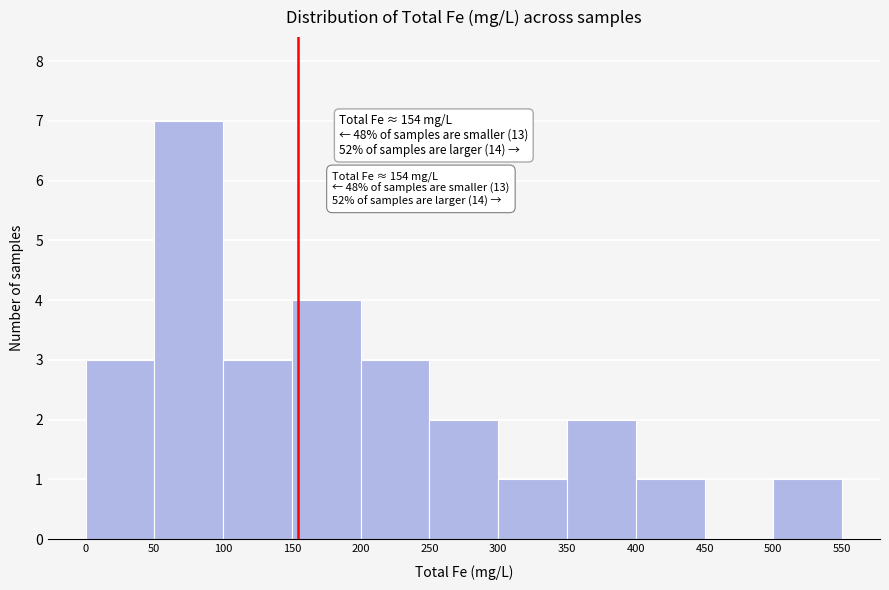

Which range on the x-axis has the tallest bar?

50 to 100